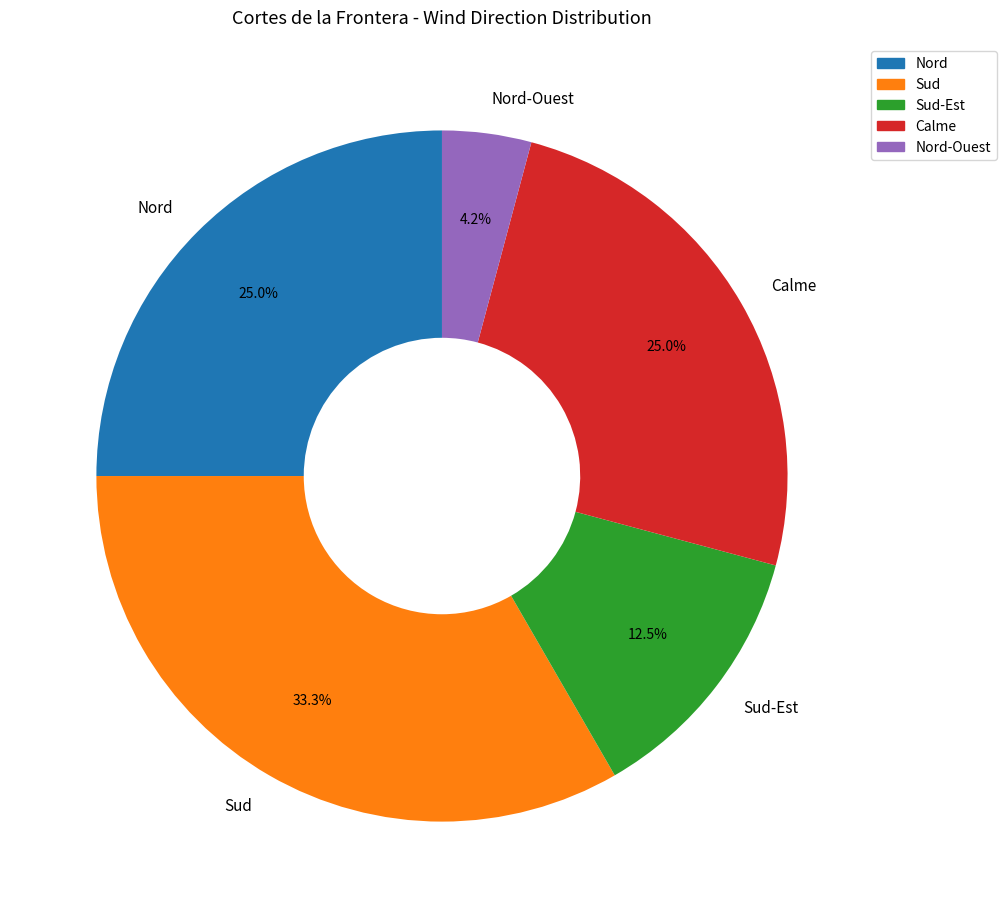

True or false: Nord accounts for 25% of the total.

True